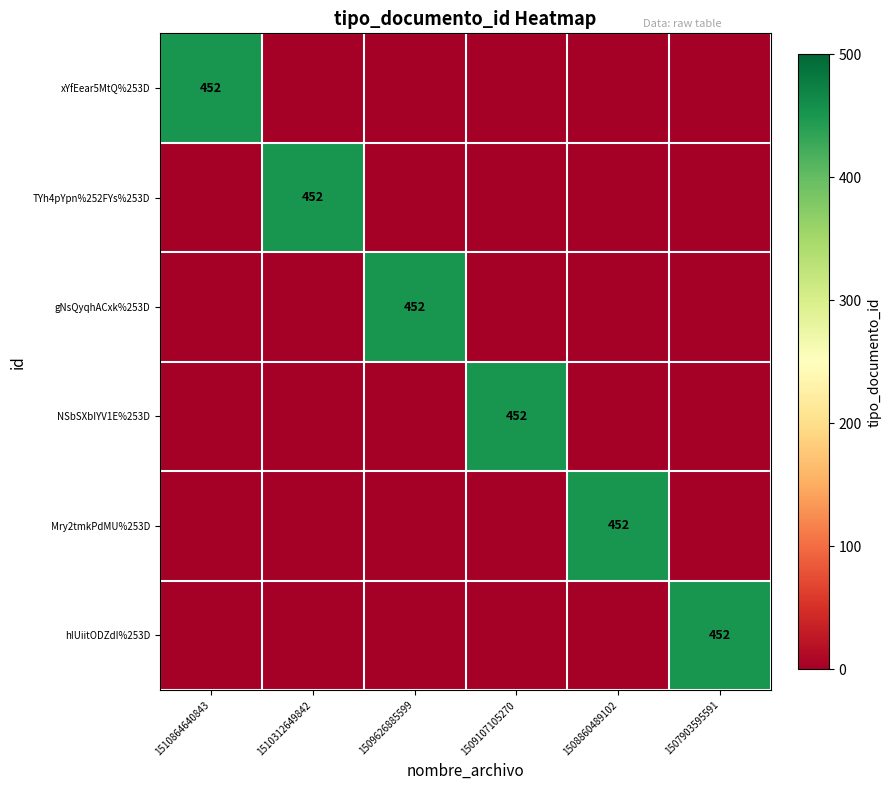

The hIUiitODZdI%253D series shows 701 at 1507903595591. True or false?

False